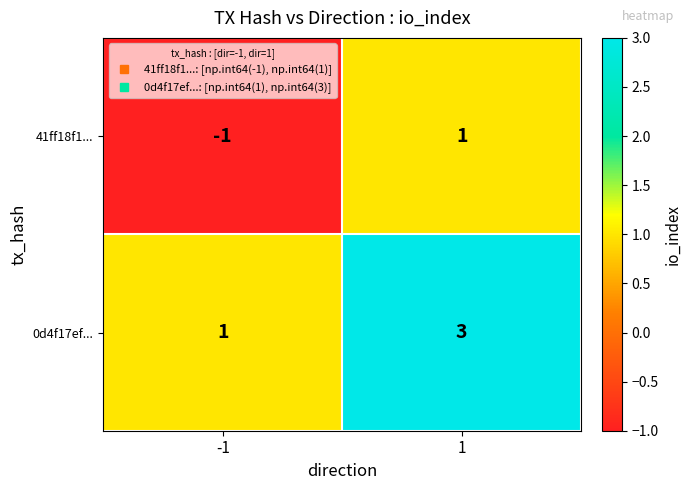

Which series has the largest total across all categories?

0d4f17ef...